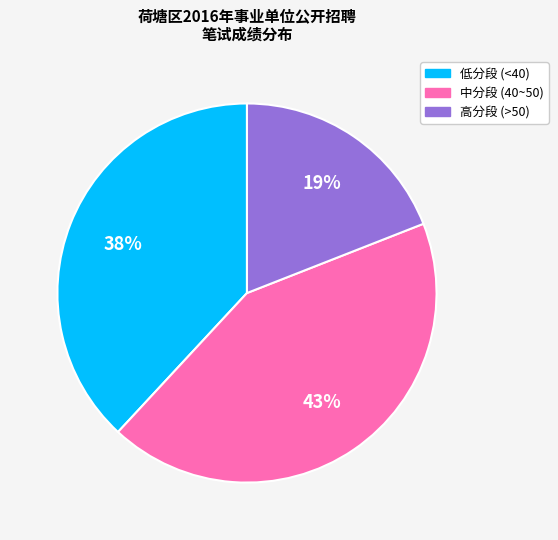

How many slices are in this pie chart?

3